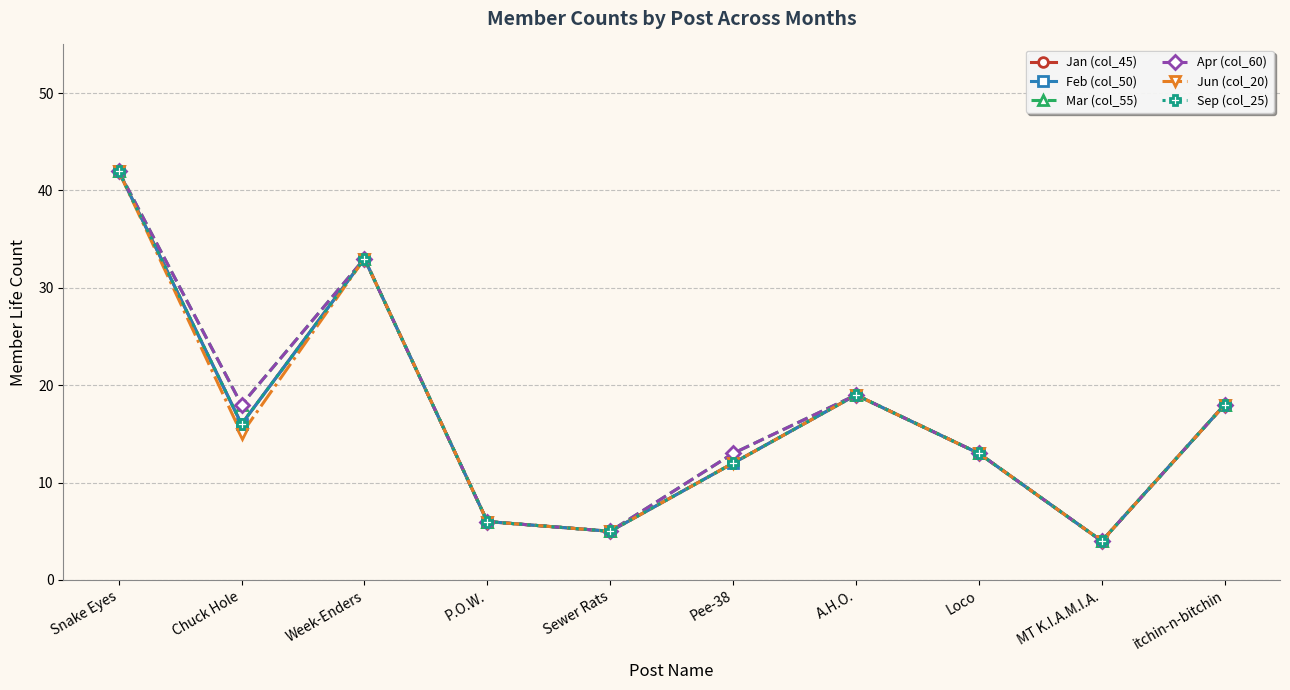

Which category has the highest value in the Jun (col_20) series?

Snake Eyes